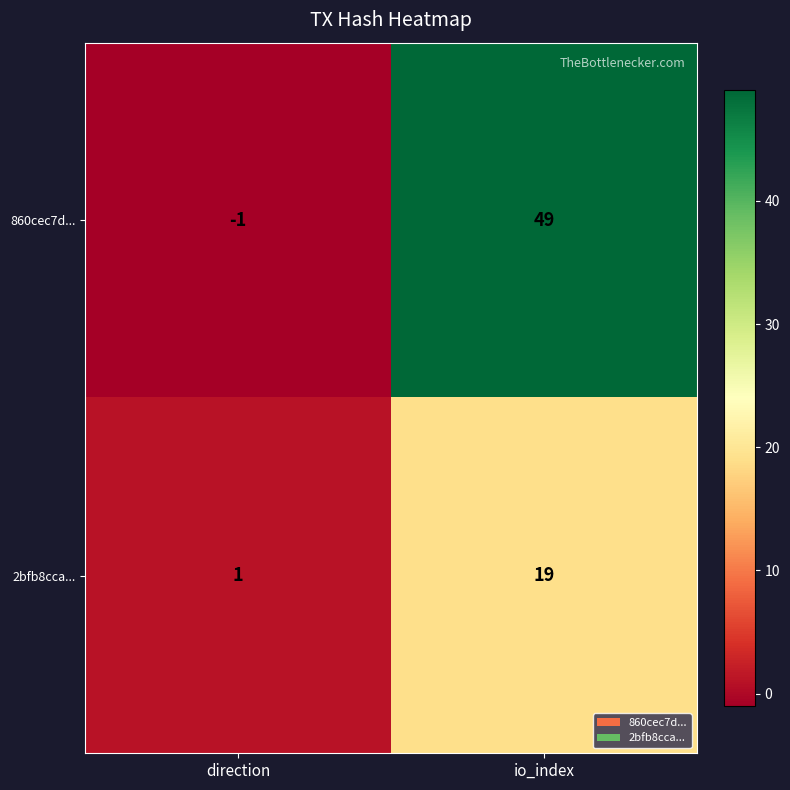

Reading right to left, what are all the values shown in this chart?

860cec7d...: io_index=49	direction=-1
2bfb8cca...: io_index=19	direction=1